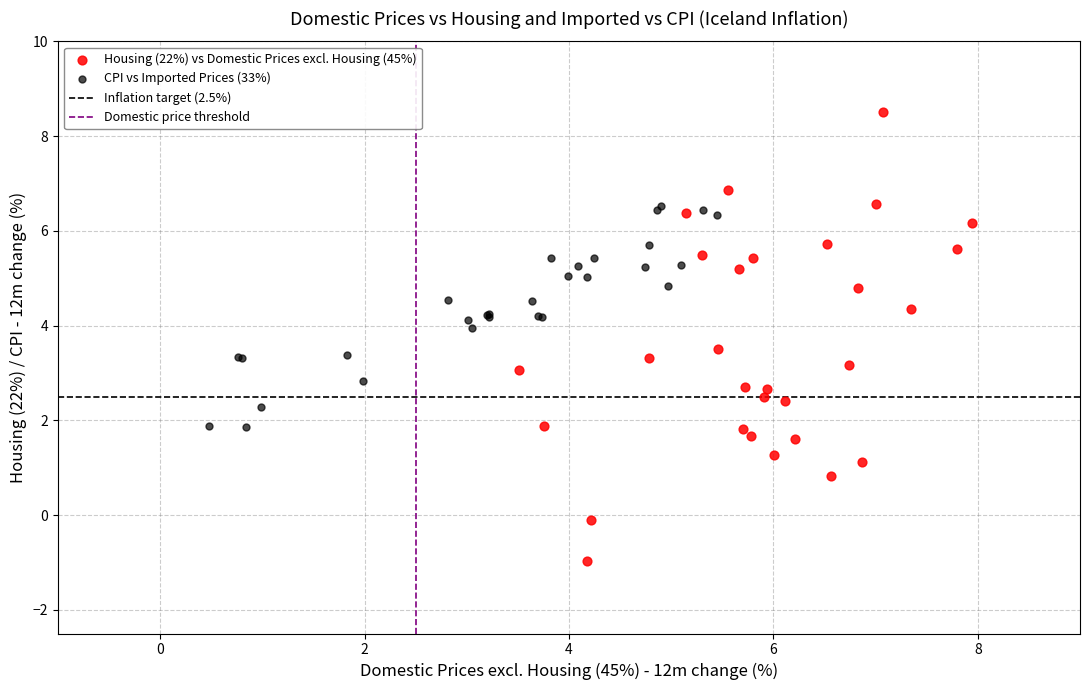

Which series reaches the maximum Y coordinate?

Housing (22%) vs Domestic Prices excl. Housing (45%)